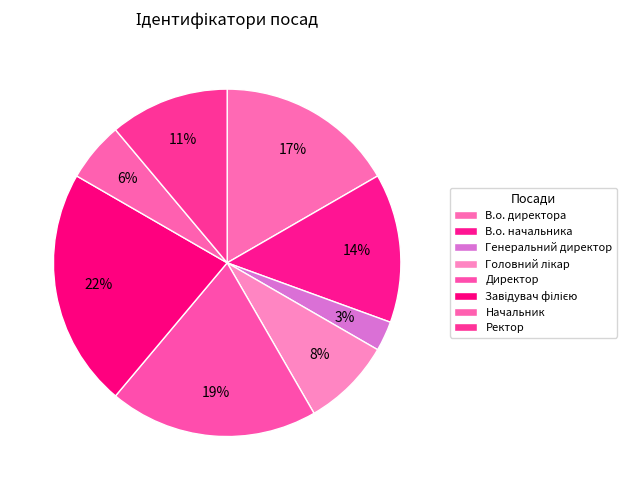

To the nearest percent, what portion does В.о. директора represent?

17%